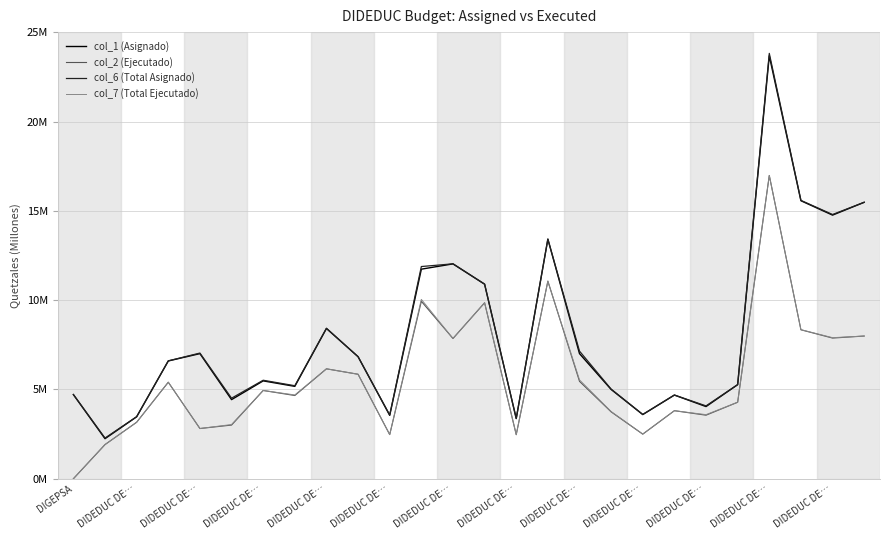

Is this an area chart (filled region under the line)?

No